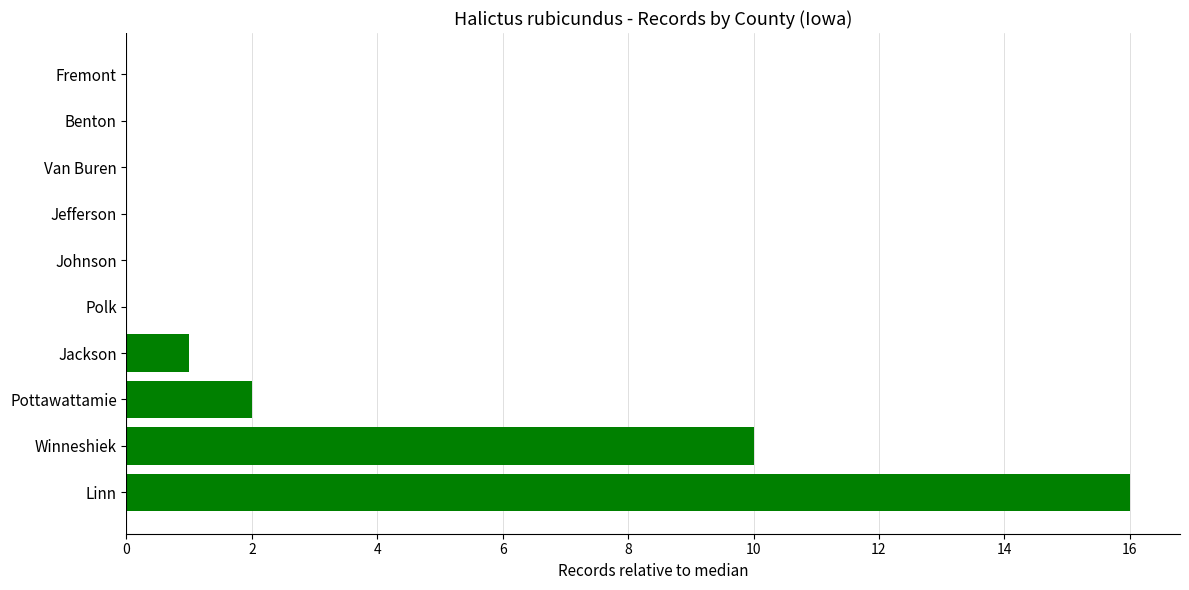

What is the change in value from Linn to Pottawattamie?

-14